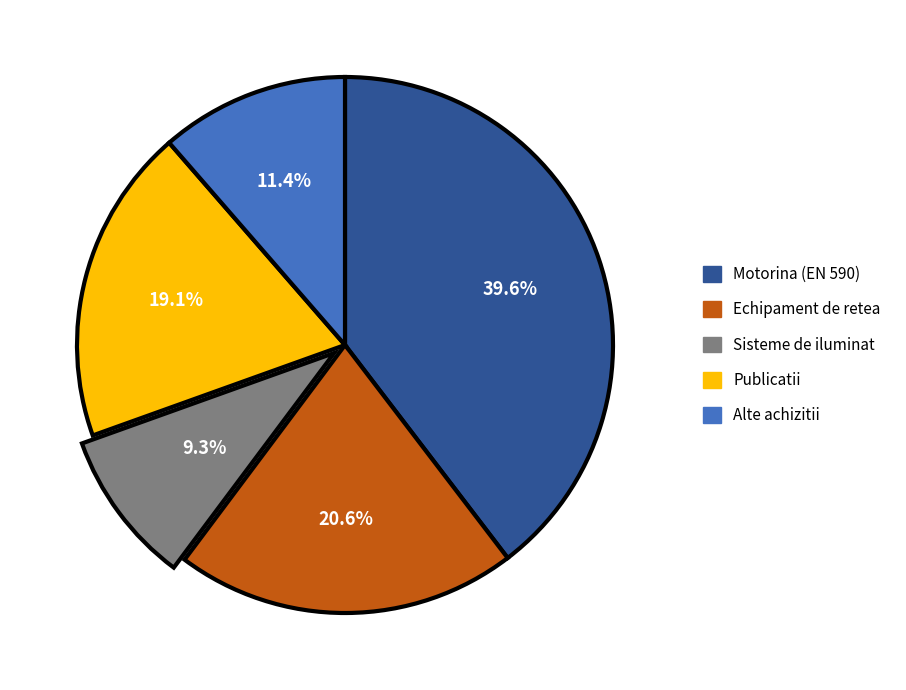

To the nearest percent, what is the difference between the largest and smallest slice percentages?

30%